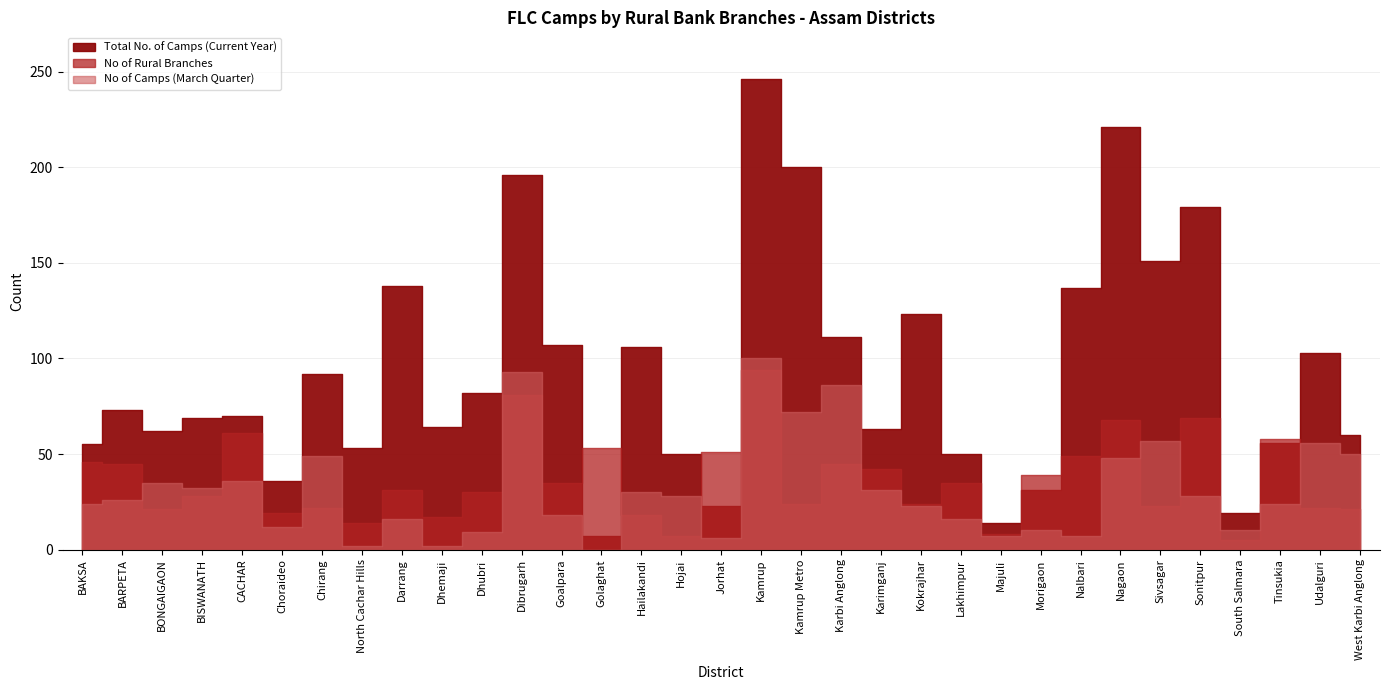

What is the maximum value for Total No. of Camps (Current Year)?

246